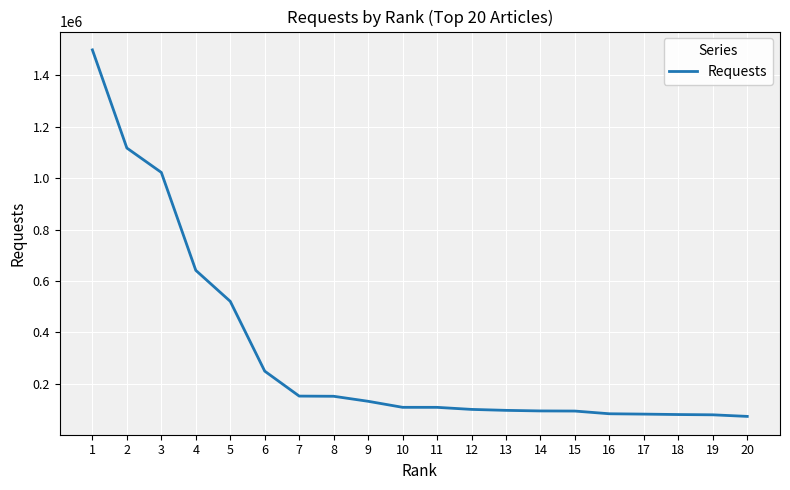

Is it true that the value at 10 is 108150?

True